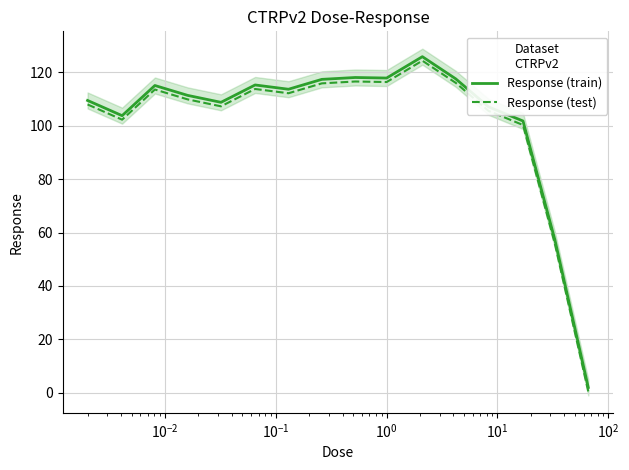

True or false: Response (test) and Response (train) intersect in this chart.

False